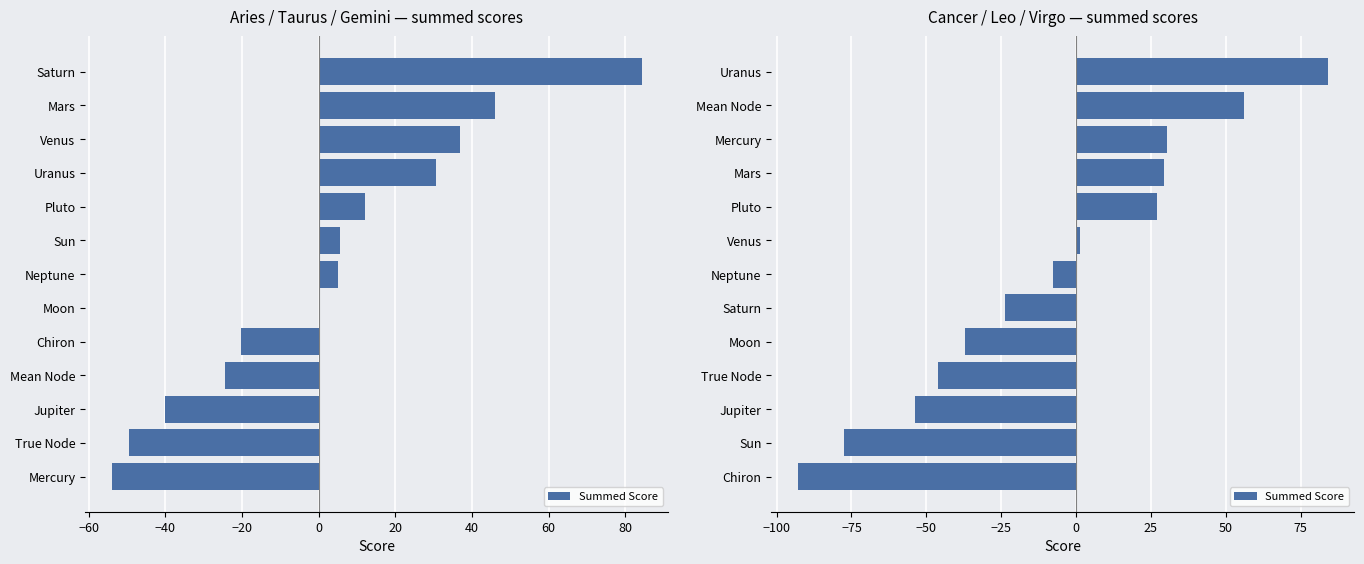

The chart shows a value of -10.7 at Saturn. True or false?

False